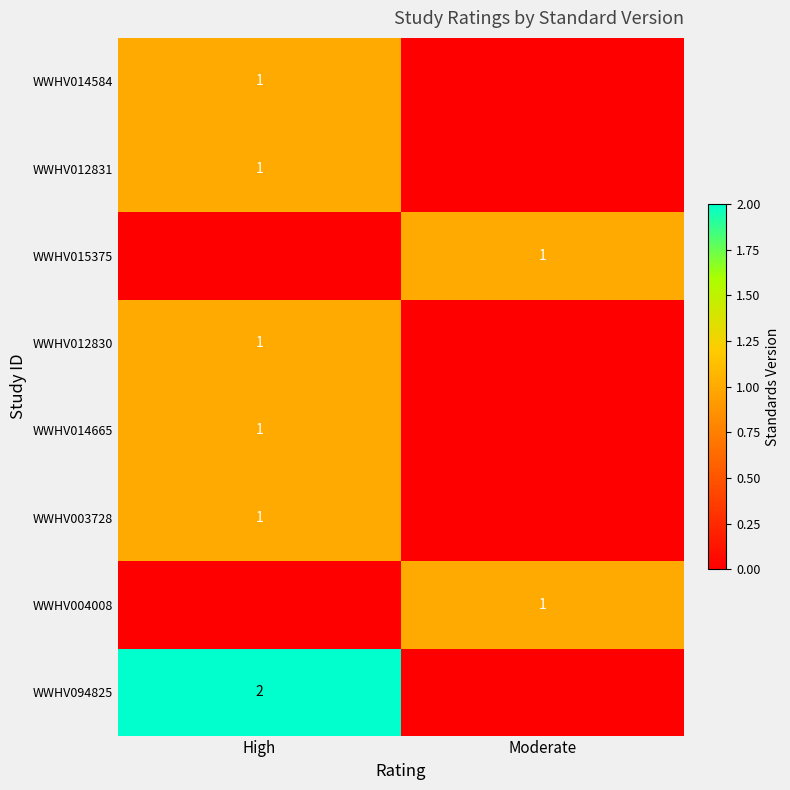

The value of WWHV004008 at Moderate is 1. True or false?

True